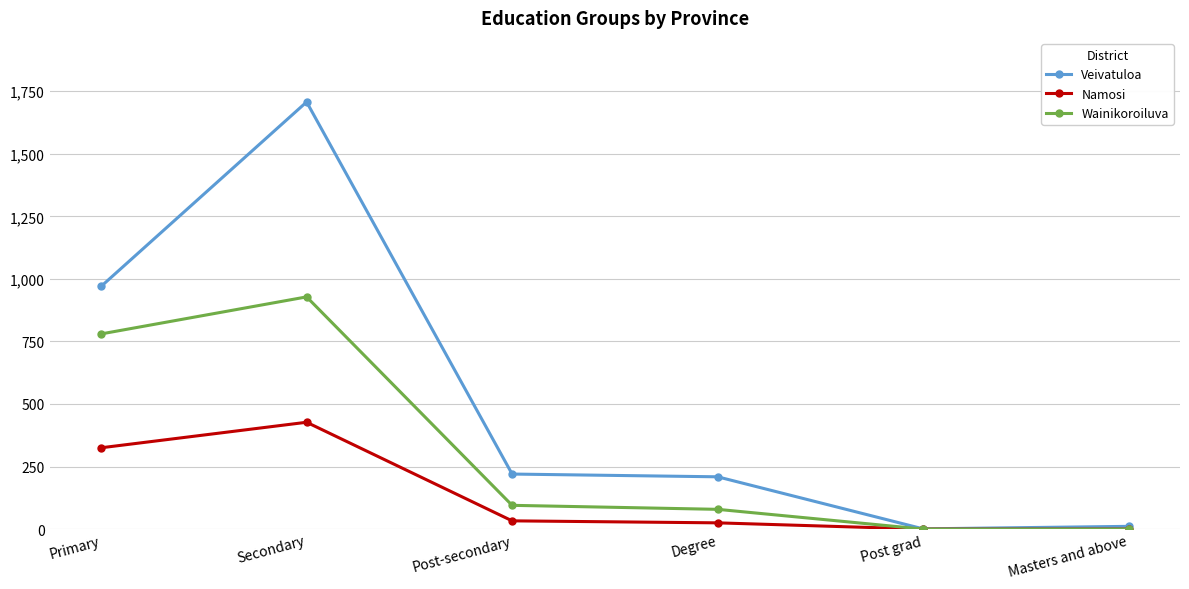

Does the chart display data point markers on the line(s)?

Yes